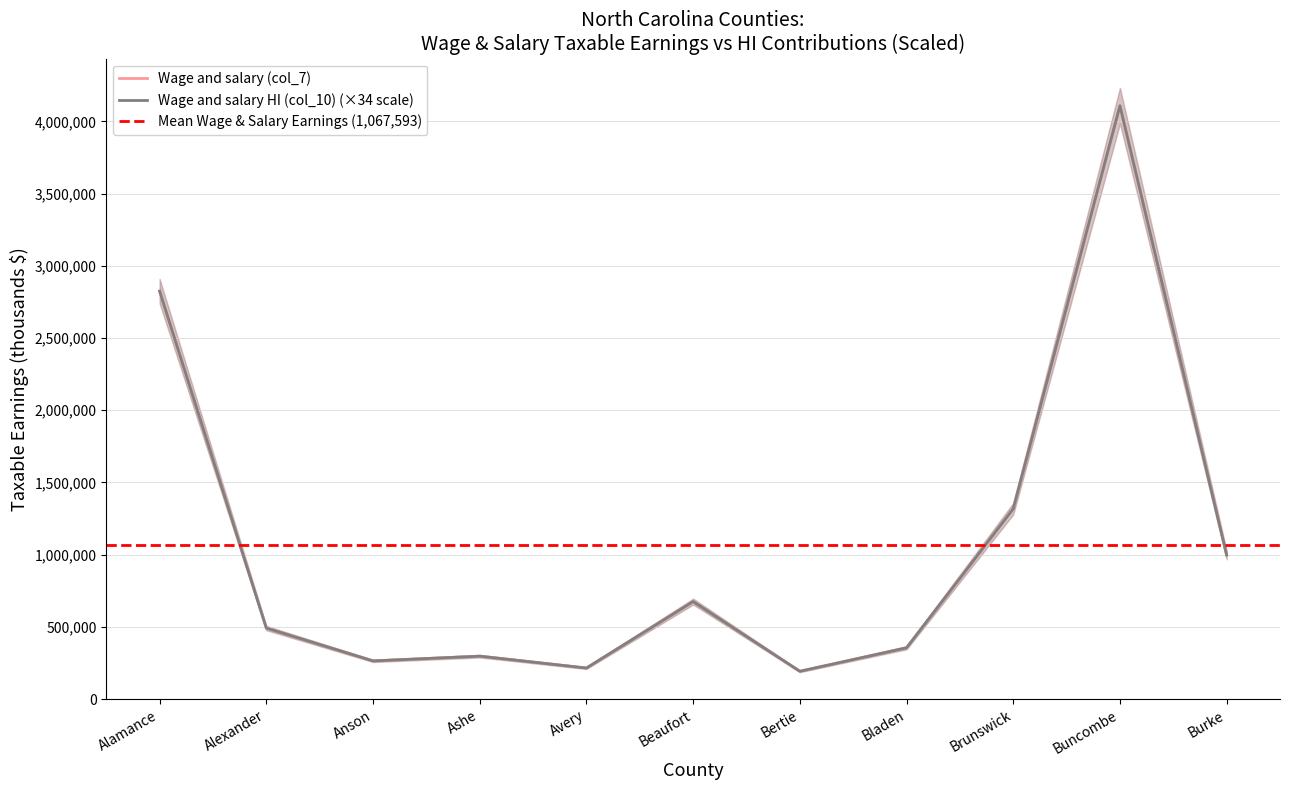

How many distinct data groups are displayed?

2